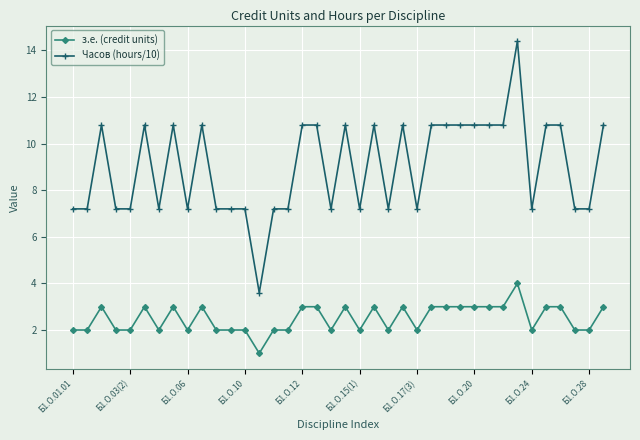

True or false: з.е. (credit units) and Часов (hours/10) cross at least once.

False